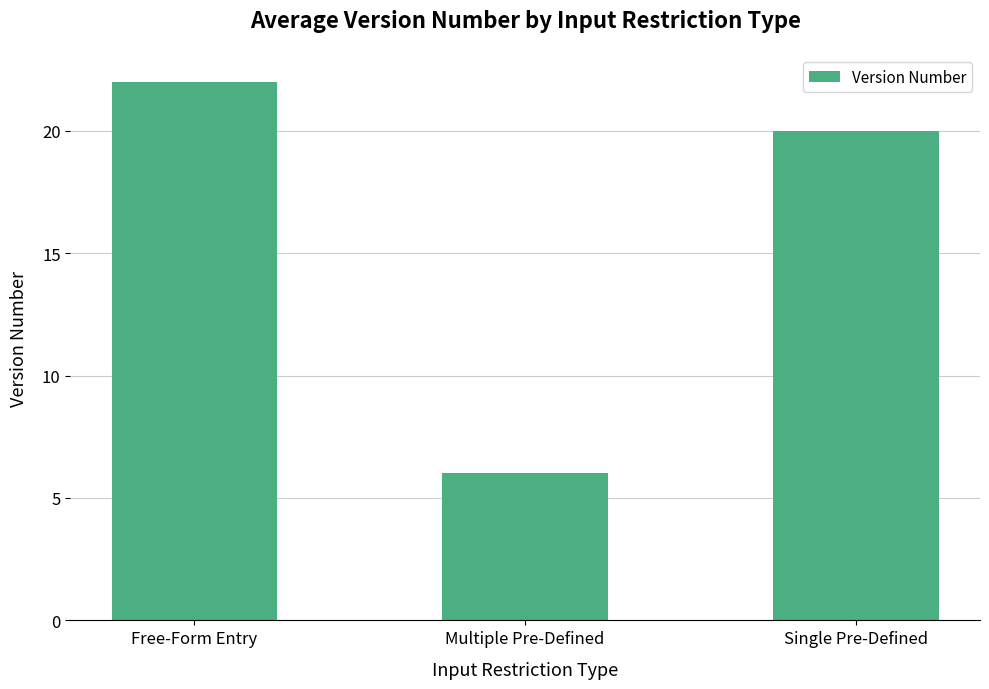

Rank the categories by value from highest to lowest.

Free-Form Entry, Single Pre-Defined, Multiple Pre-Defined